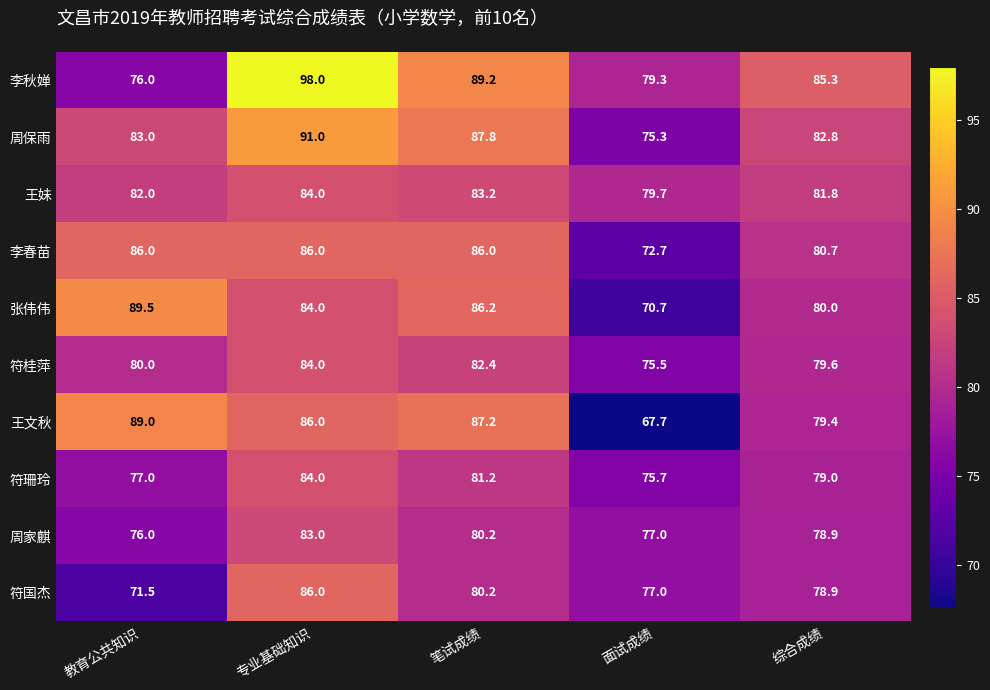

What is the total value across all series at 教育公共知识?

810.0